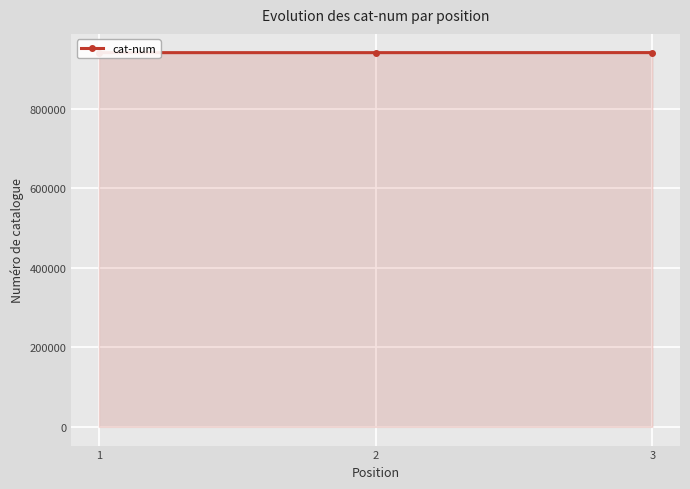

What is the smallest value displayed?

940796